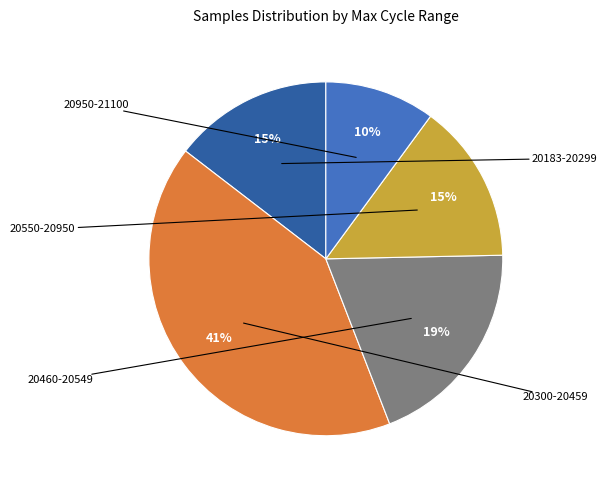

Does any single category account for the majority?

No